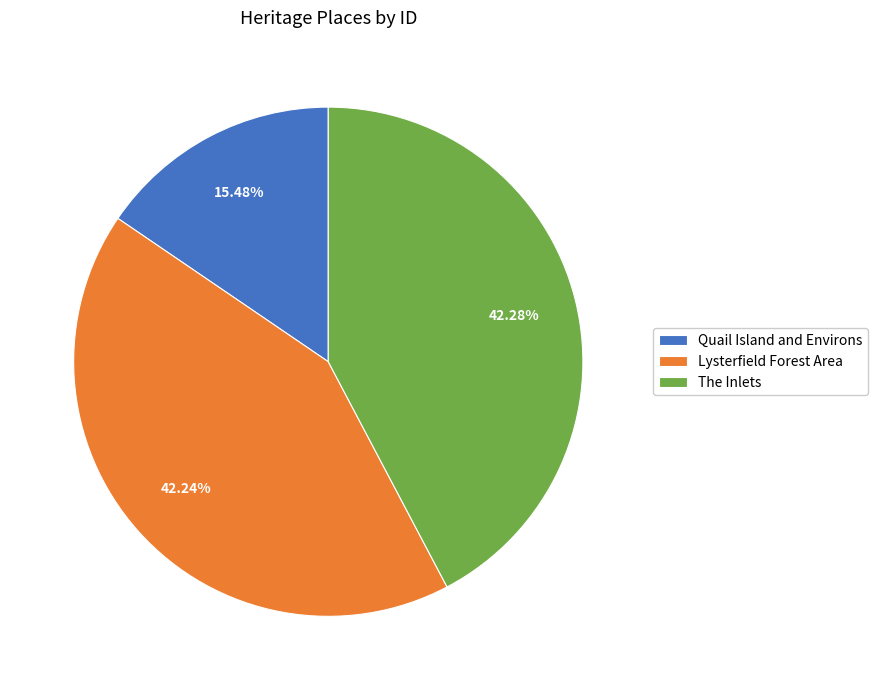

Which has a higher value, Quail Island and Environs or The Inlets?

The Inlets